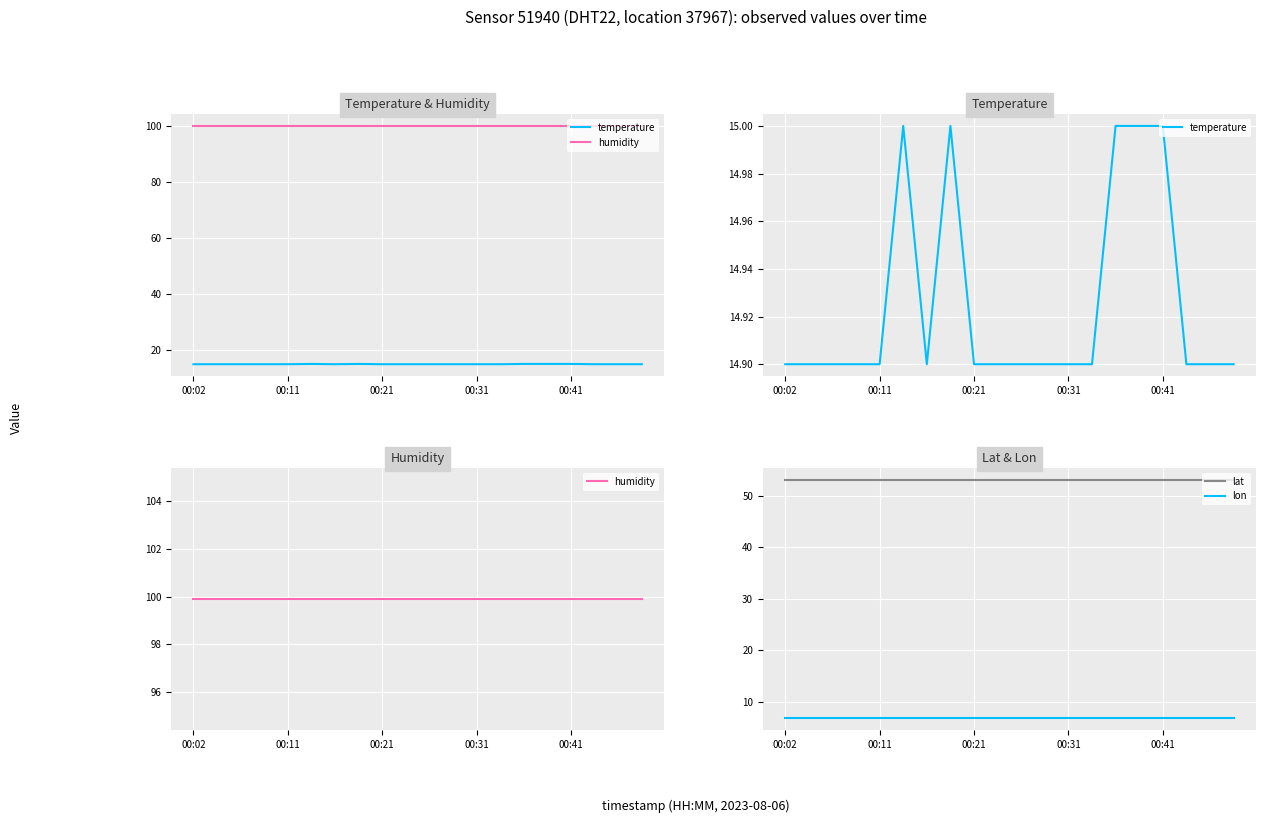

True or false: lon and lat intersect in this chart.

False